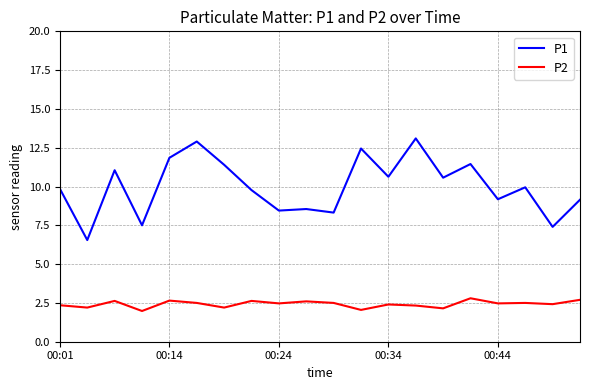

Which series has the largest range (max minus min)?

P1